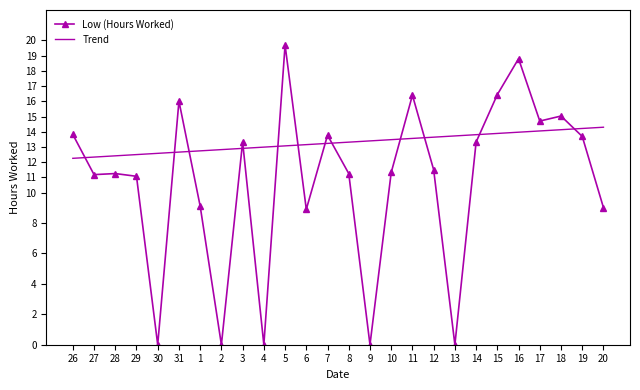

Is it true that the value at 28 is 11.2?

True